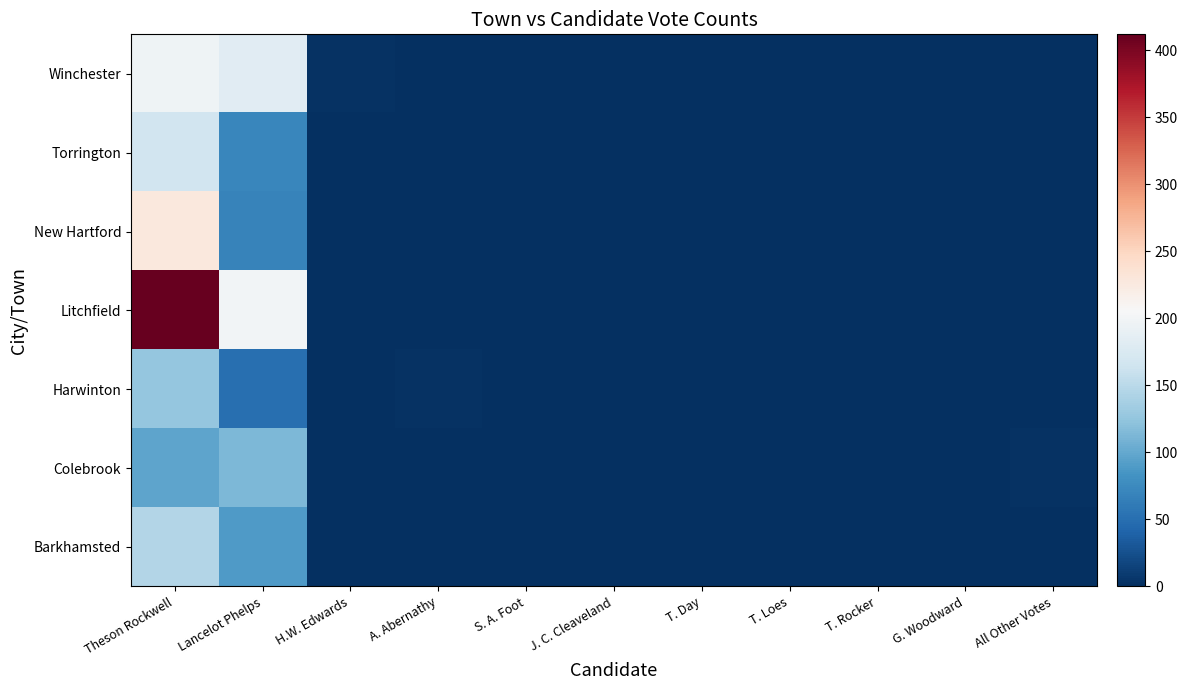

Which has a higher value, All Other Votes or T. Loes?

All Other Votes